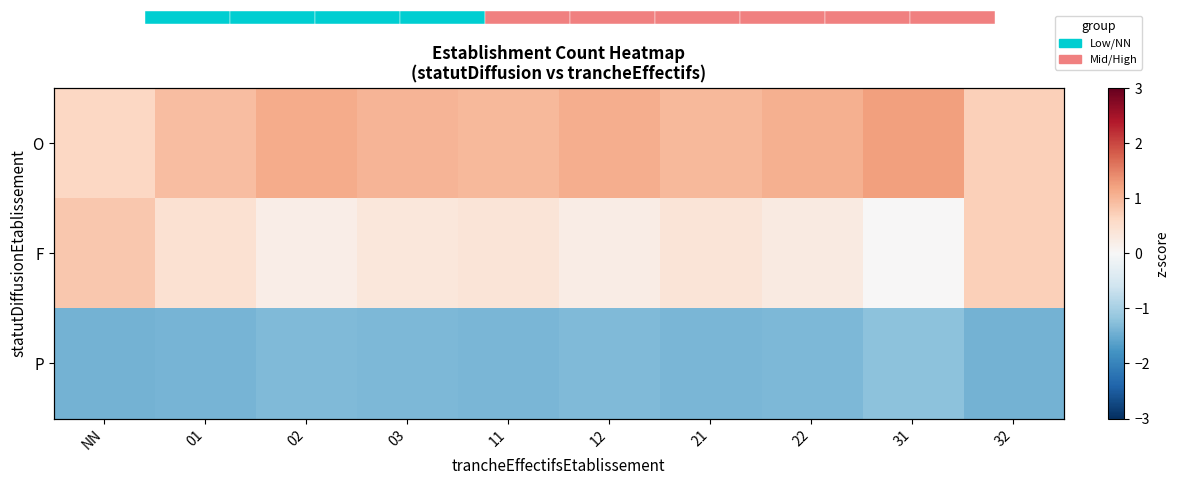

How many distinct data groups are displayed?

3